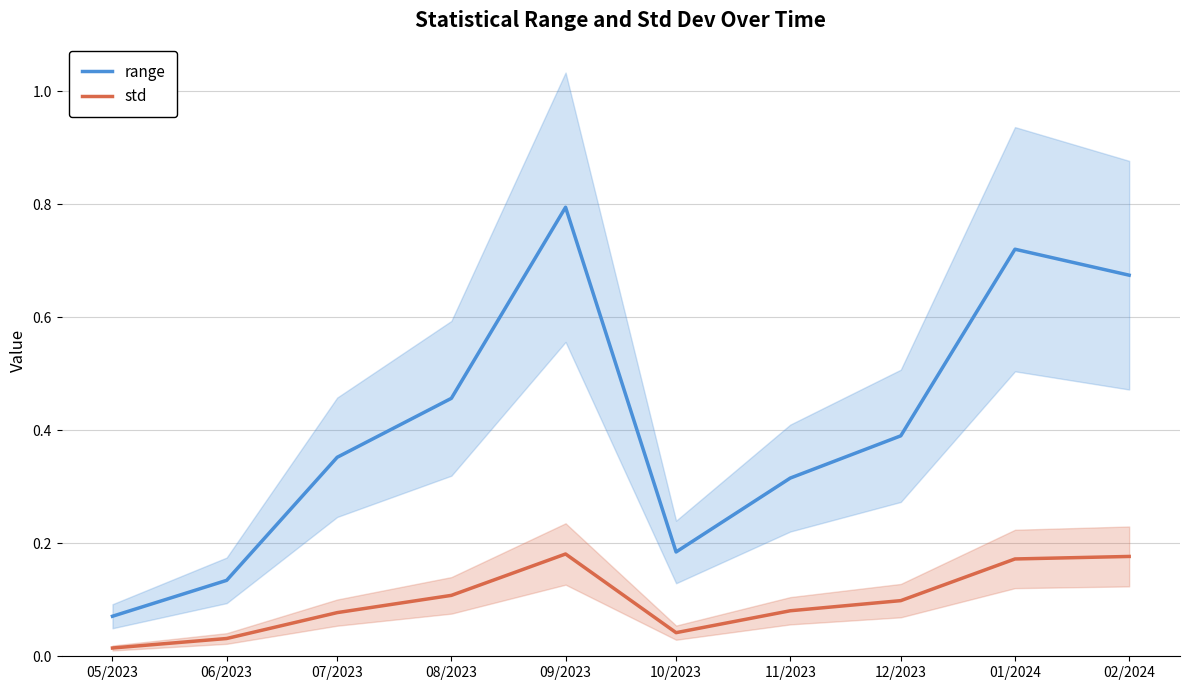

What is the average value of the range series?

0.4